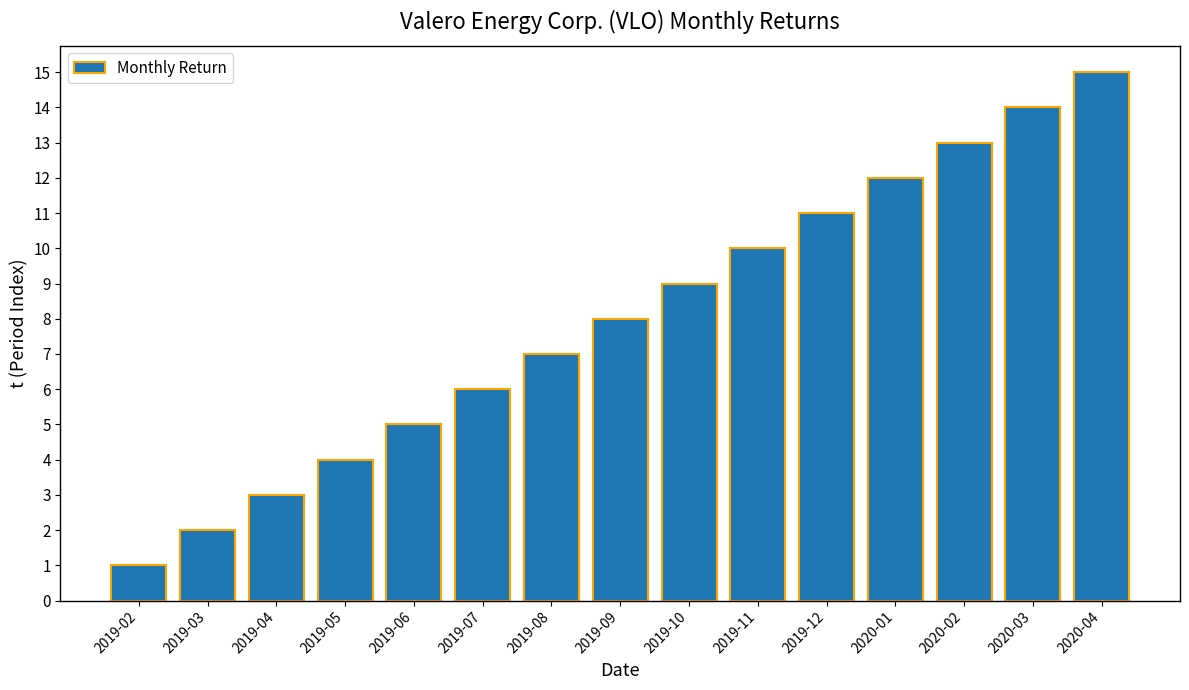

What is the sum of all values?

120